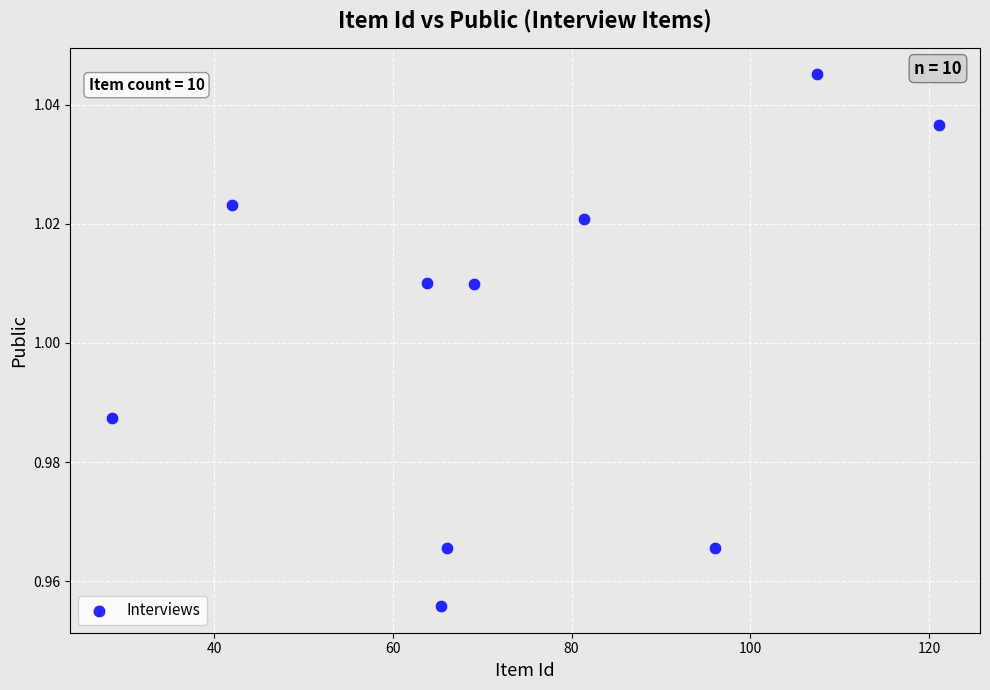

What is the average X value?

74.1